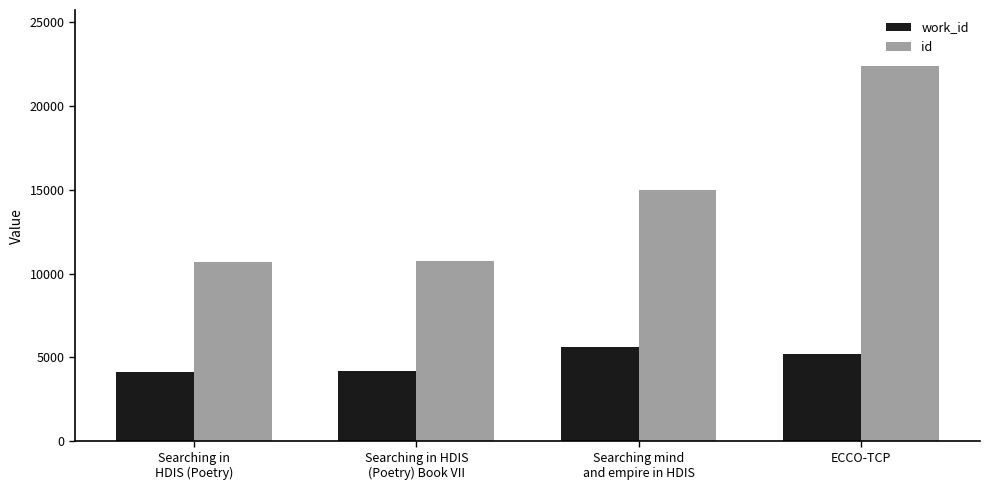

What is the difference between the maximum and second lowest values in the work_id series?

1431